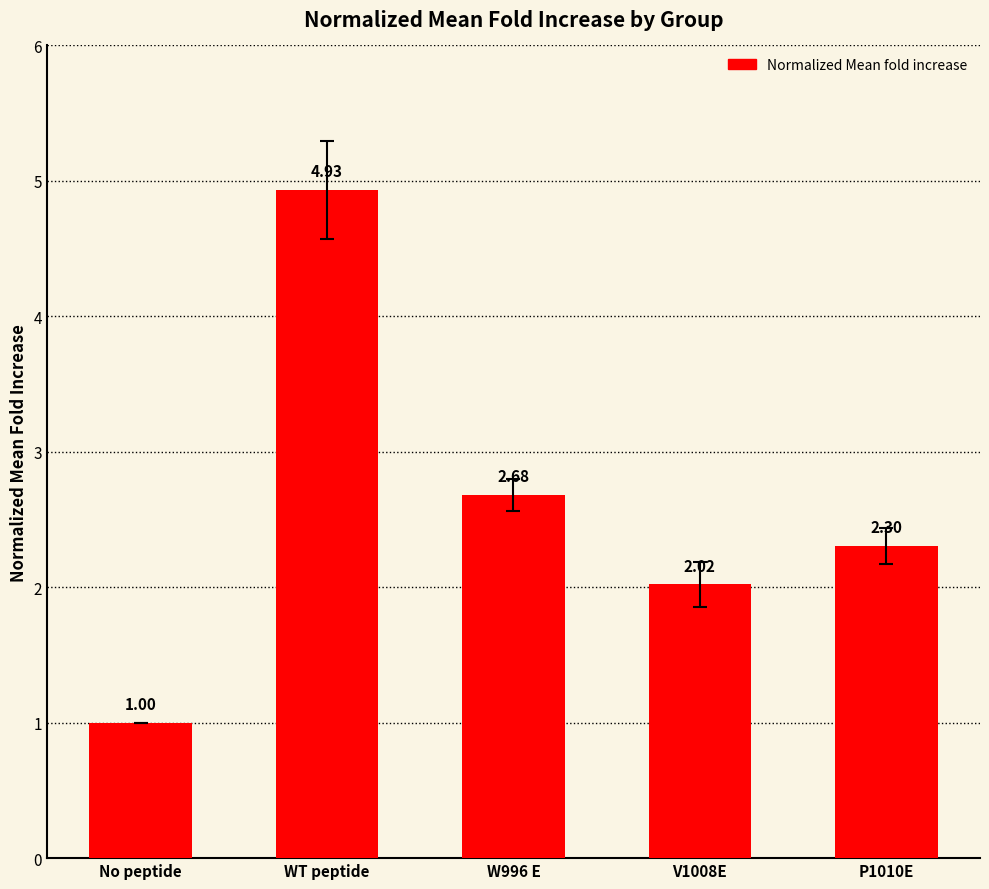

What is the label of the 4th bar from the right?

WT peptide